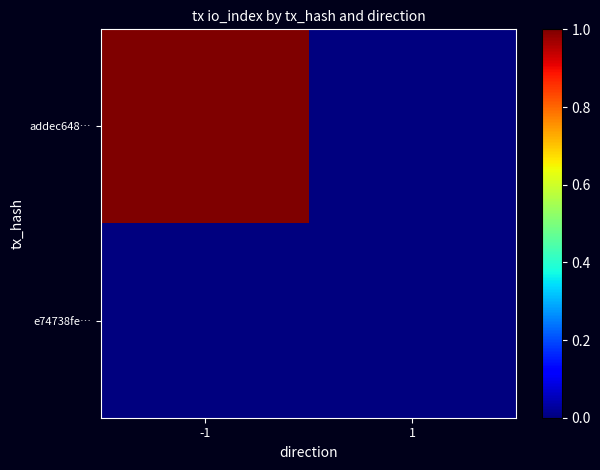

Rank the series by their average value, from lowest to highest.

e74738fe…, addec648…